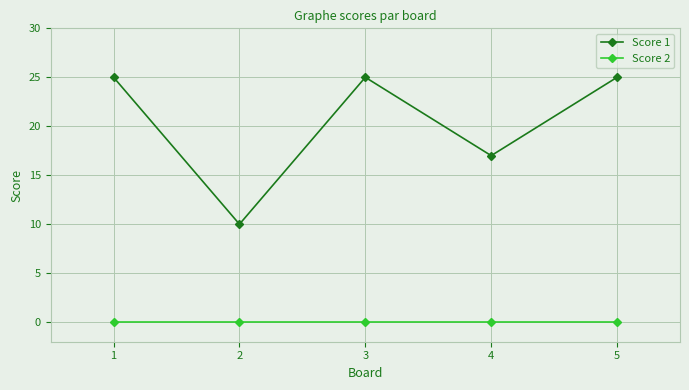

True or false: Score 1 and Score 2 intersect in this chart.

False